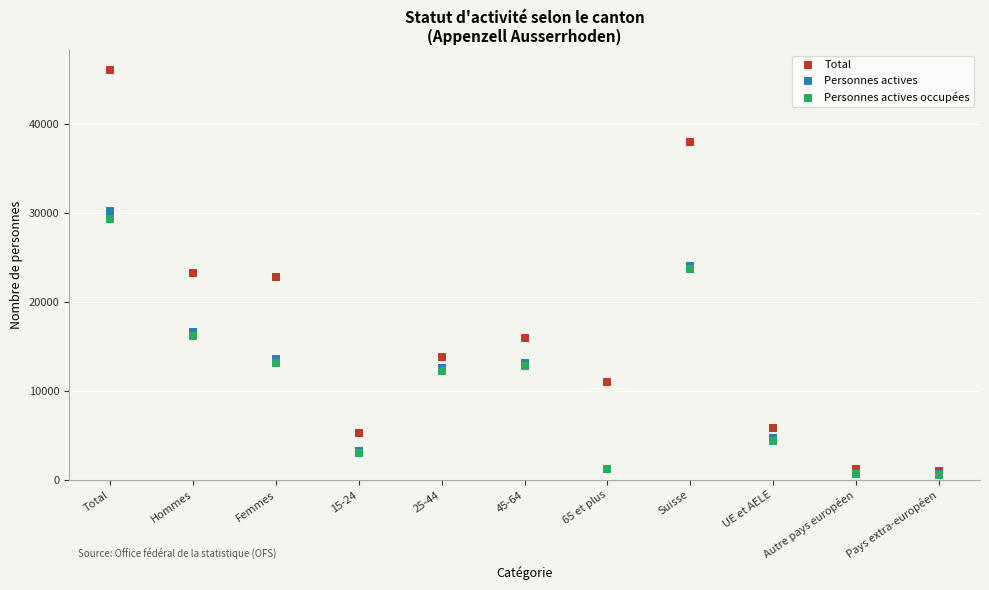

What are all the series names shown in the legend?

Total, Personnes actives, Personnes actives occupées